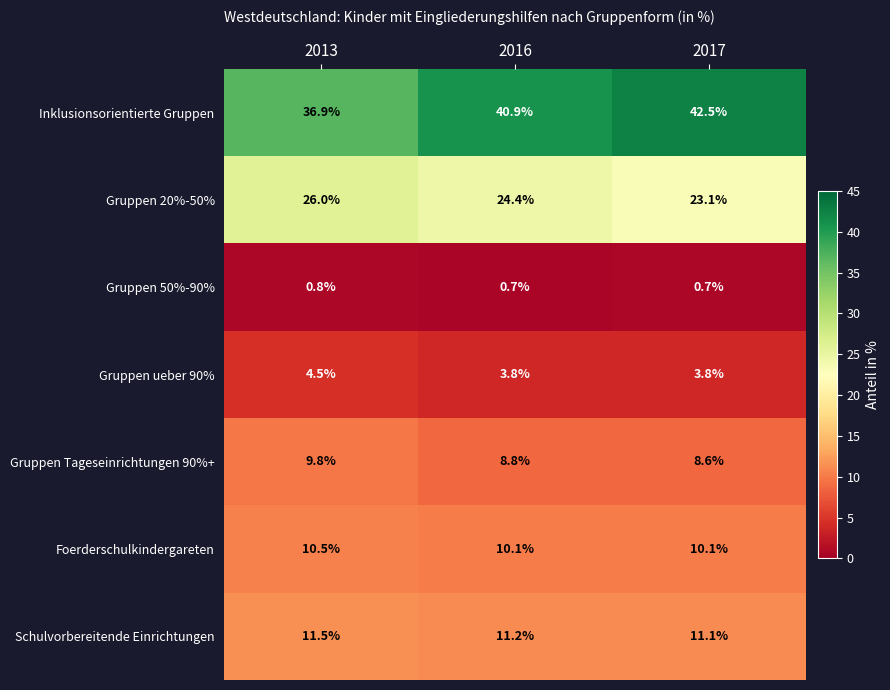

Which series has the largest total across all categories?

Inklusionsorientierte Gruppen